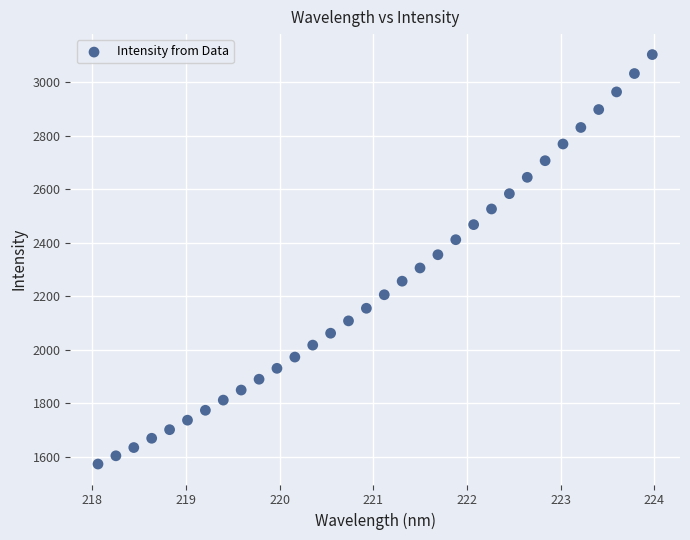

What is the range of X values (max minus min)?

5.9